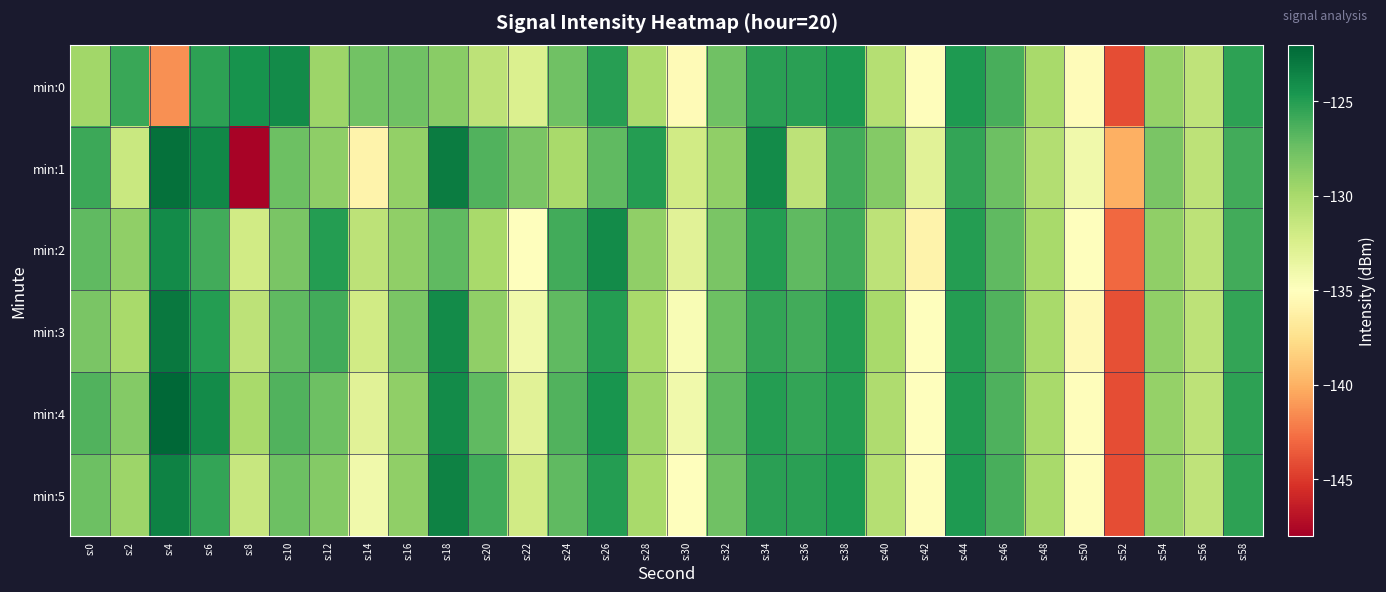

How many series are shown in this chart?

6